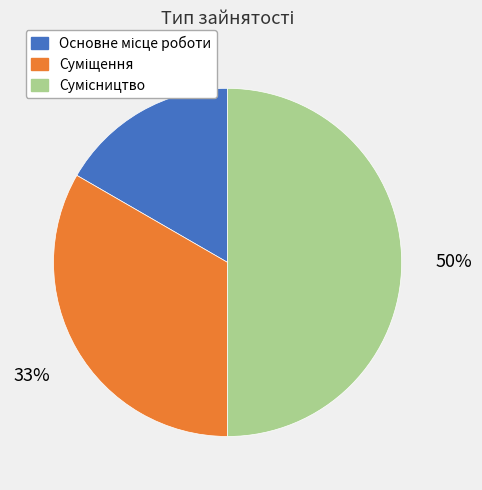

How many slices are in this pie chart?

3